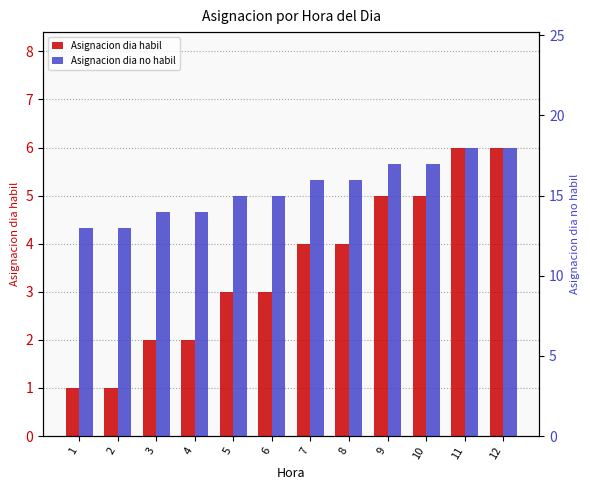

Reading left to right, transcribe all the data shown in this chart.

Asignacion dia habil: 1=1	2=1	3=2	4=2	5=3	6=3	7=4	8=4	9=5	10=5	11=6	12=6
Asignacion dia no habil: 1=13	2=13	3=14	4=14	5=15	6=15	7=16	8=16	9=17	10=17	11=18	12=18